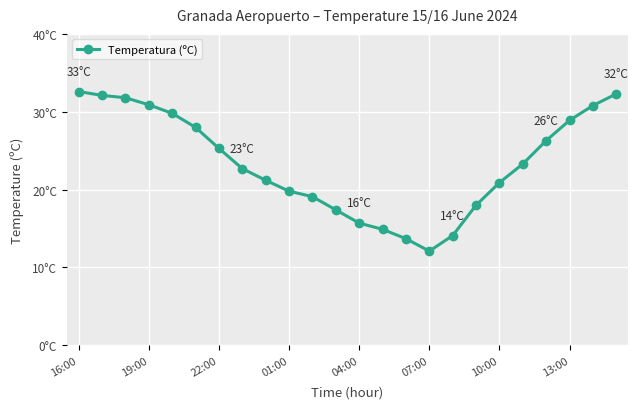

Does the chart have visible grid lines?

Yes